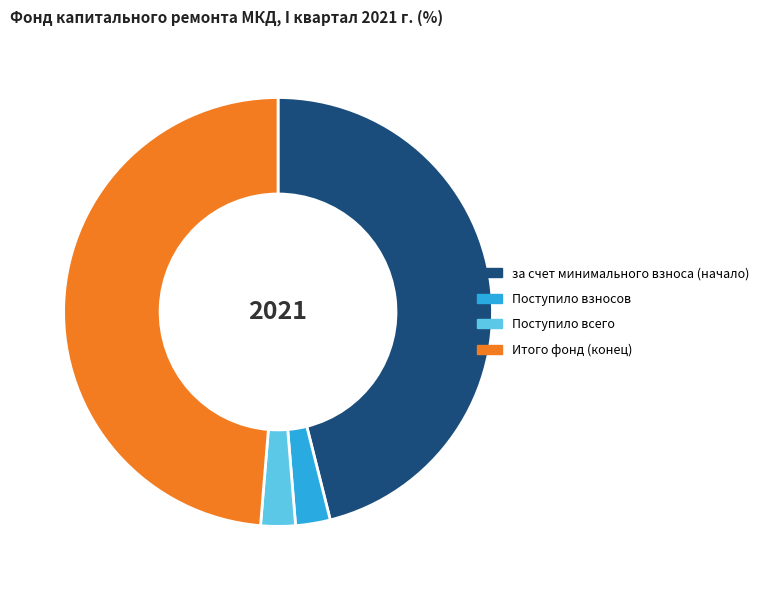

How many slices are in this pie chart?

4